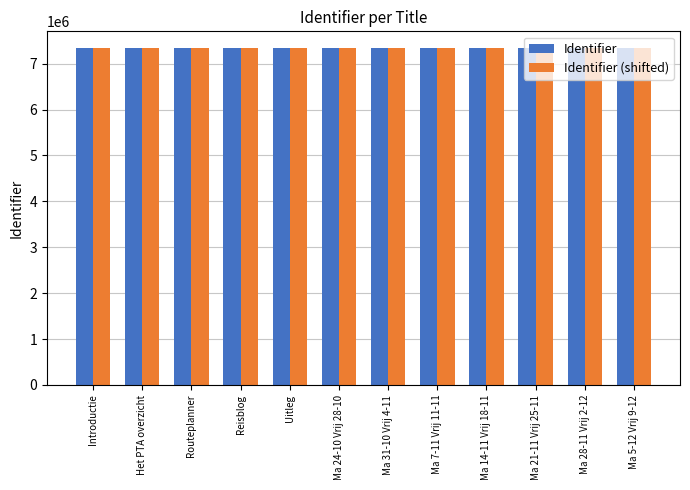

What is the label of the 9th bar from the right?

Reisblog